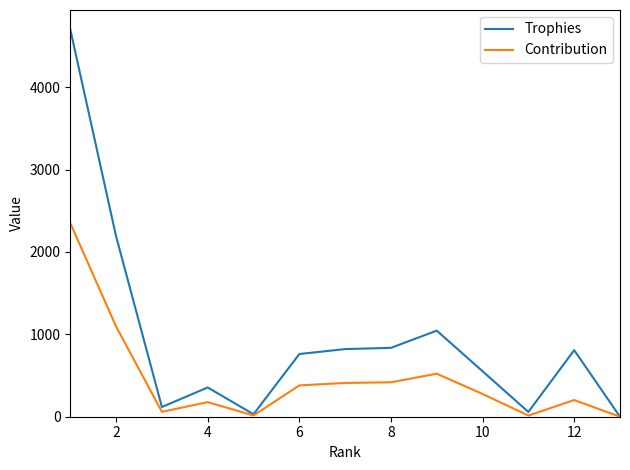

True or false: Trophies has more than 2 points higher than both neighbors.

True